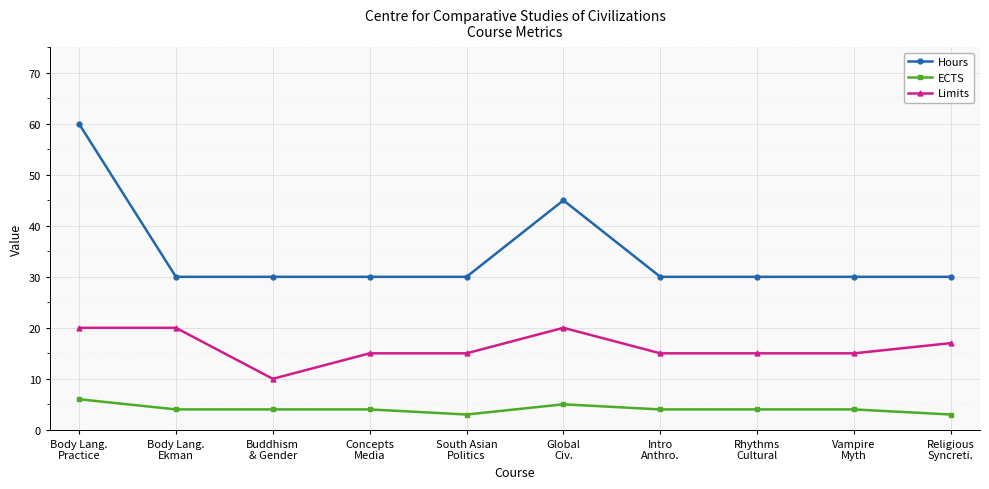

True or false: Hours has more than 0 interior local peaks.

True